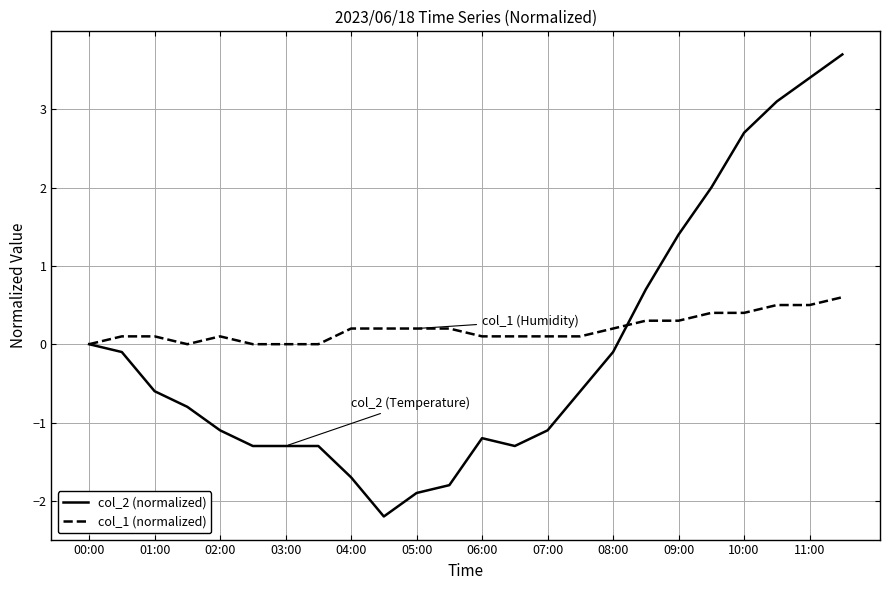

What is the highest value of the col_2 (normalized) series?

3.7